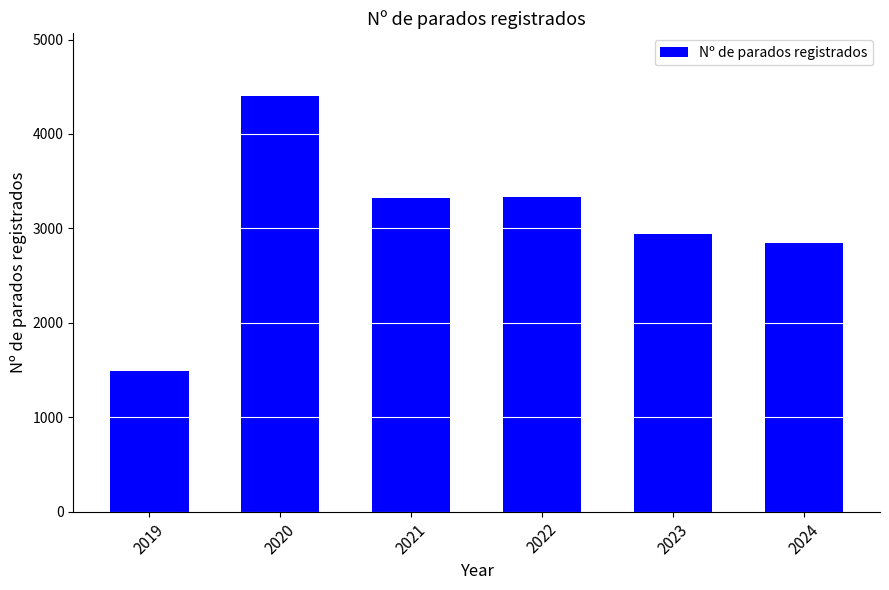

What is the value of the 2nd bar from the left?

4406